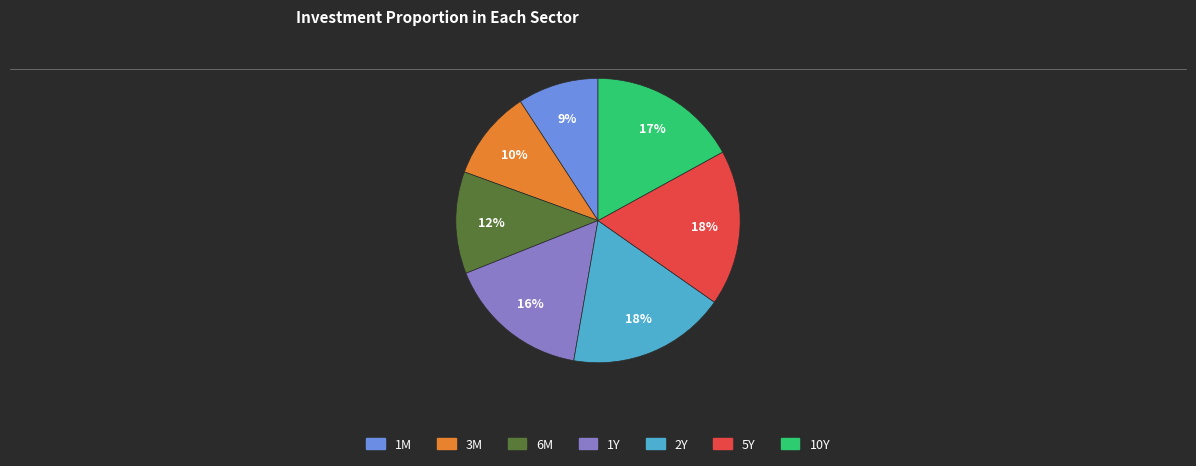

Which has a higher value, 2Y or 1Y?

2Y